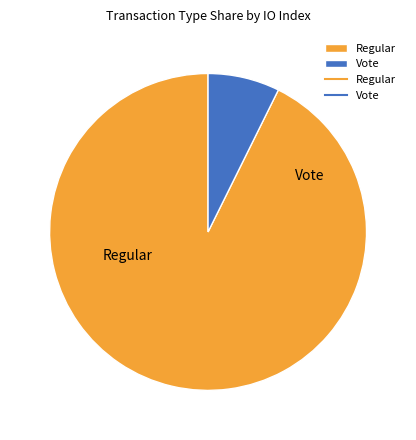

Which category has the biggest portion of the pie?

Regular